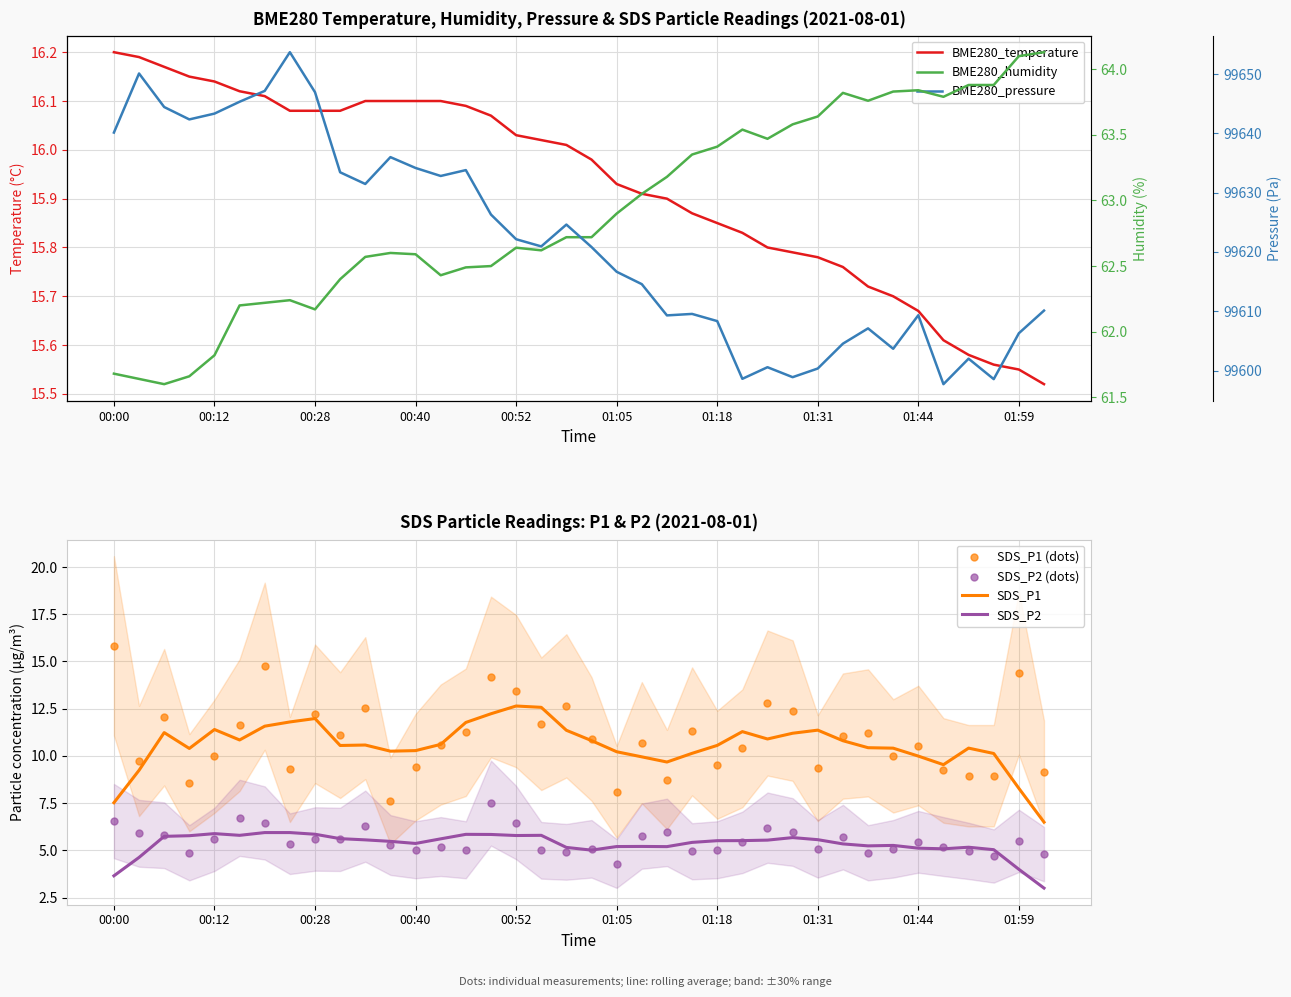

Which series has the largest total across all categories?

BME280_pressure